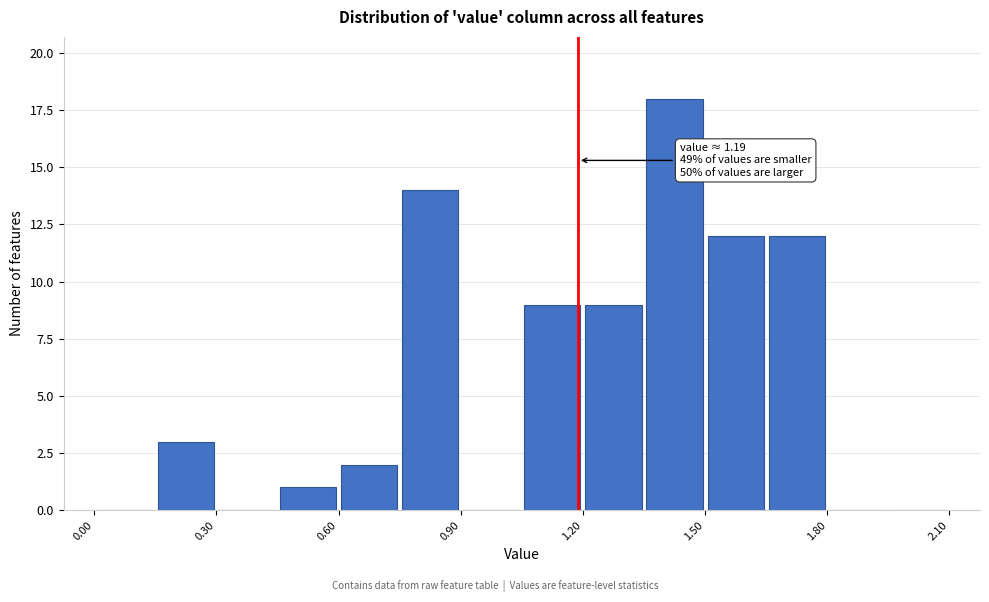

Around what value on the x-axis is the tallest bar? Give the approximate position of its centre, as read against the axis.

1.45